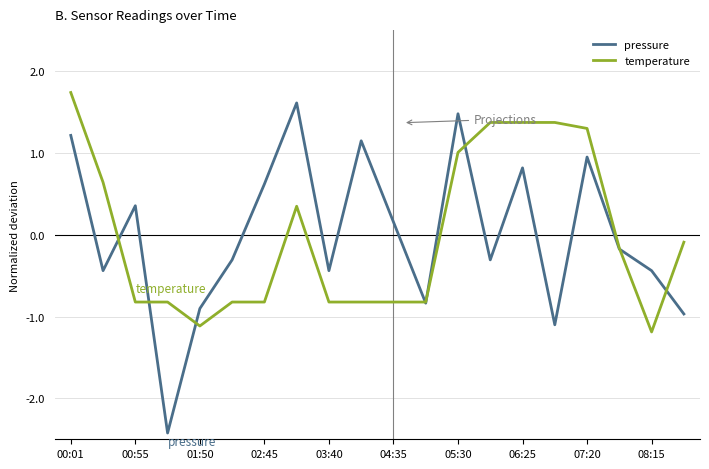

Which series has the largest range (max minus min)?

pressure